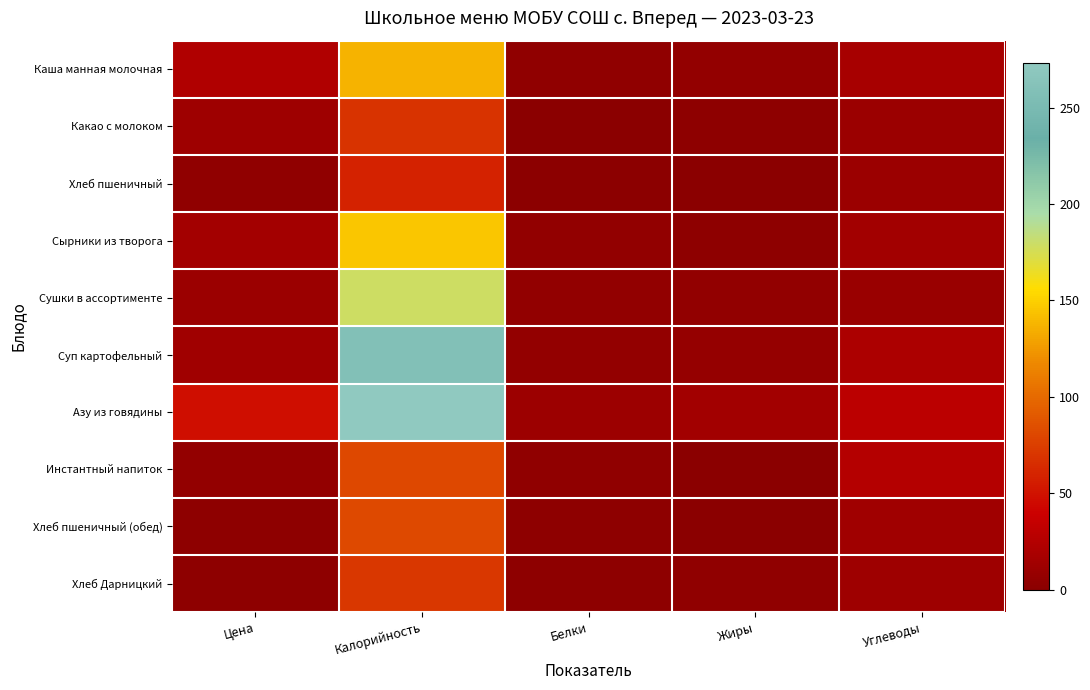

Which series has the largest range (max minus min)?

Азу из говядины